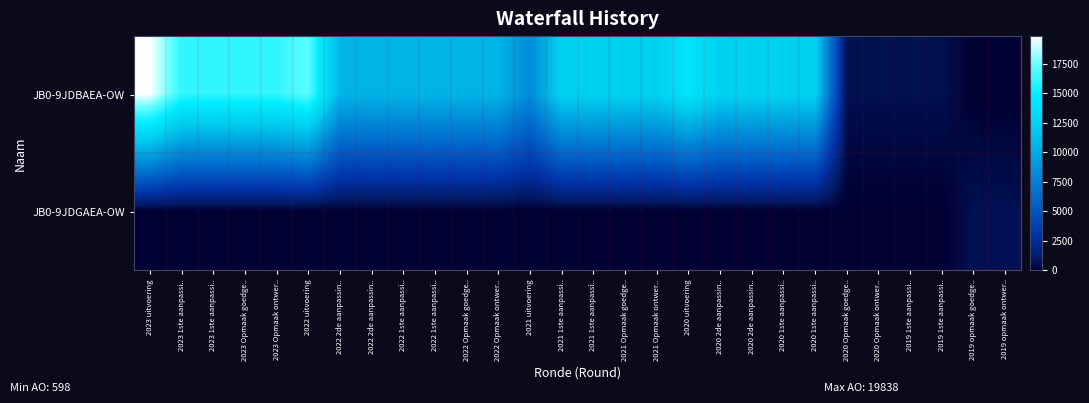

How many data points does each series have?

28